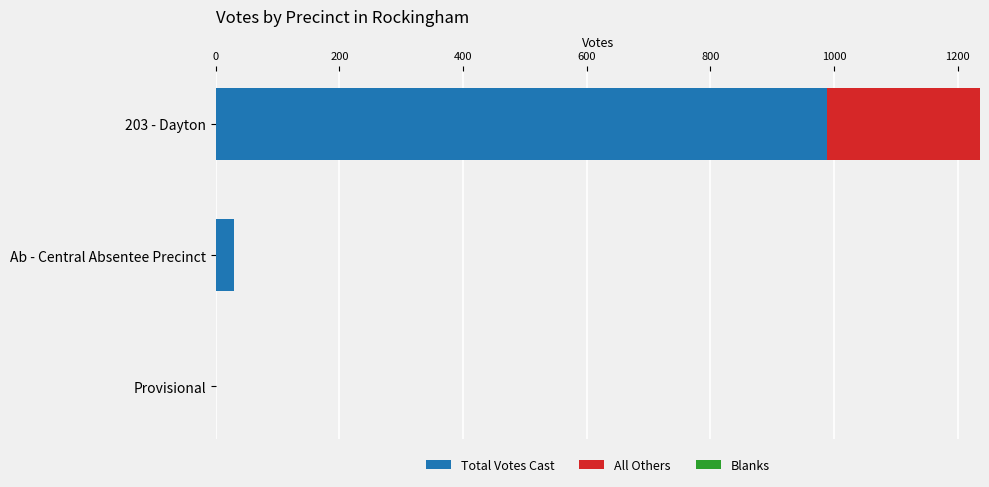

What is the approximate value of Total Votes Cast at Ab - Central Absentee Precinct?

29